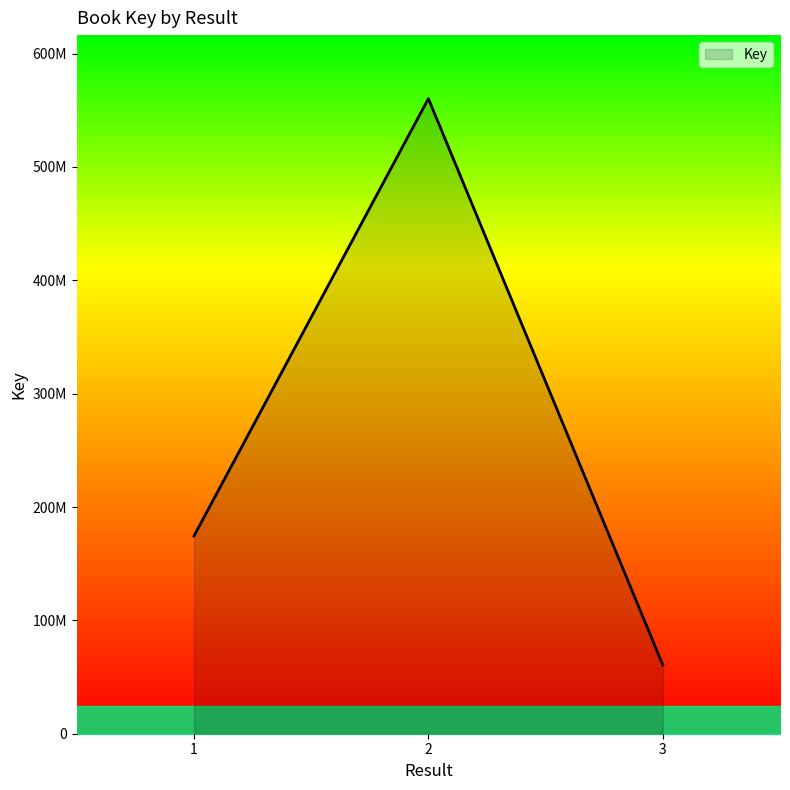

What is the maximum value shown in the chart?

560280174